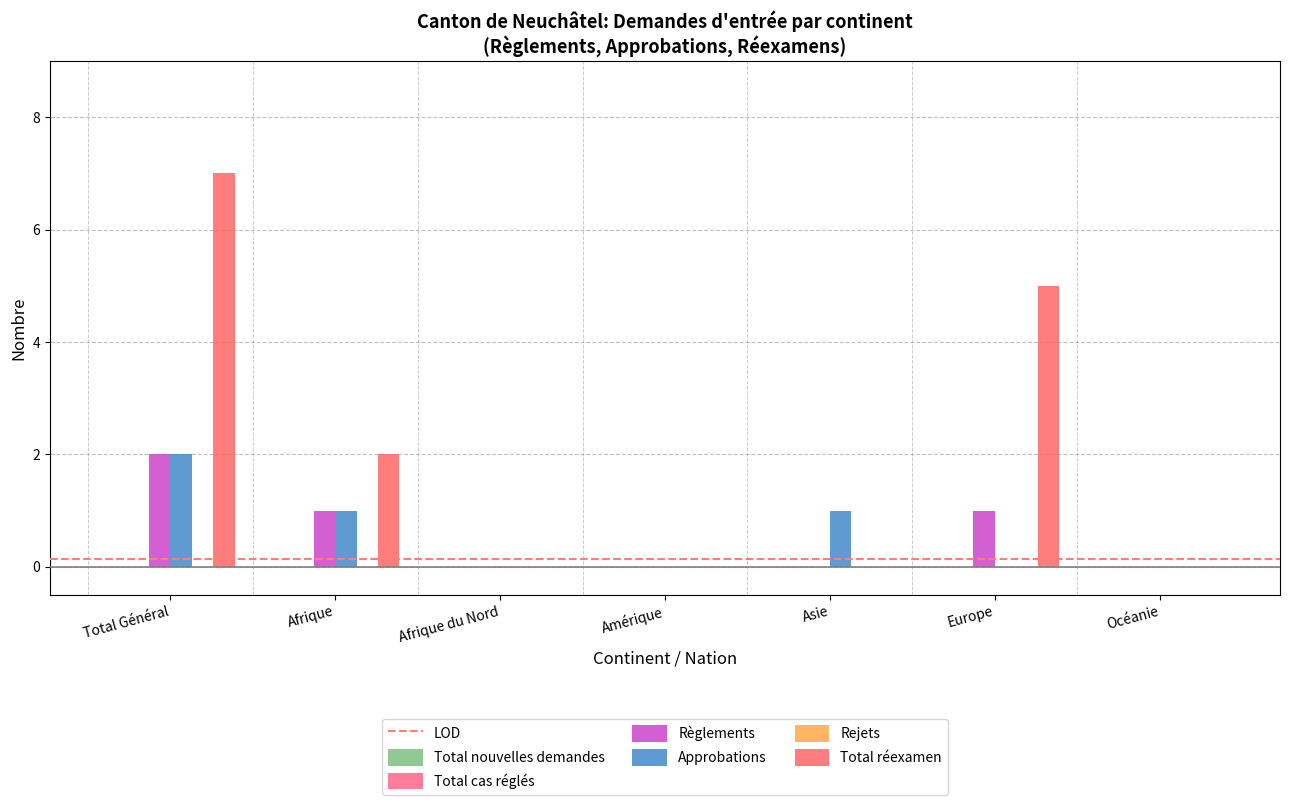

The Total réexamen series shows 2 at Afrique. True or false?

True